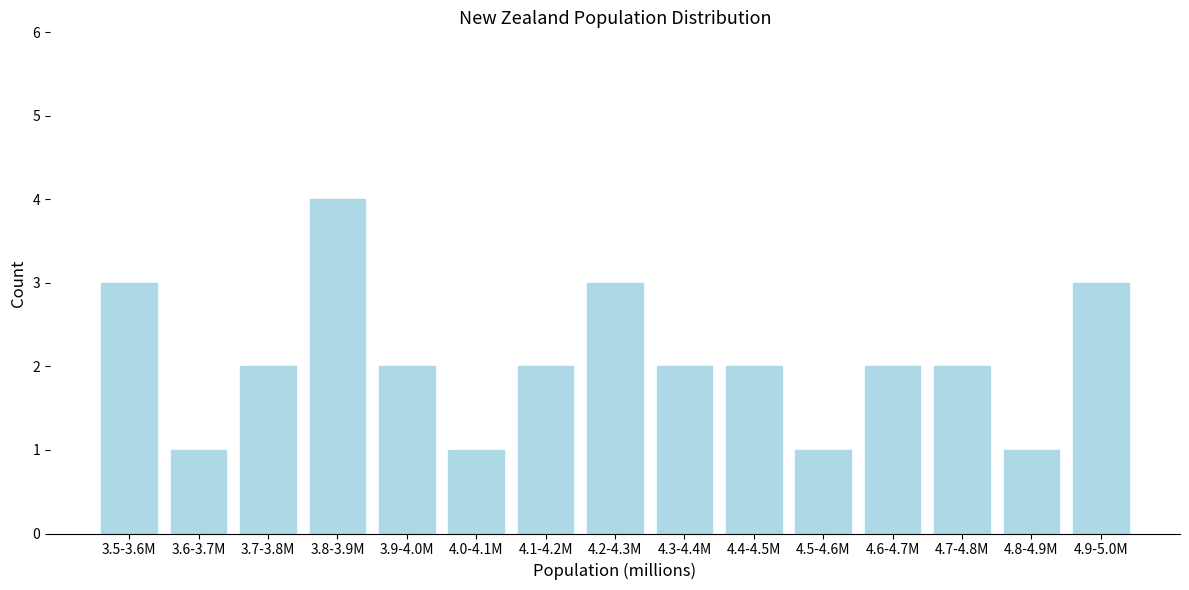

Reading left to right, extract all data points from this chart.

3	1	2	4	2	1	2	3	2	2	1	2	2	1	3